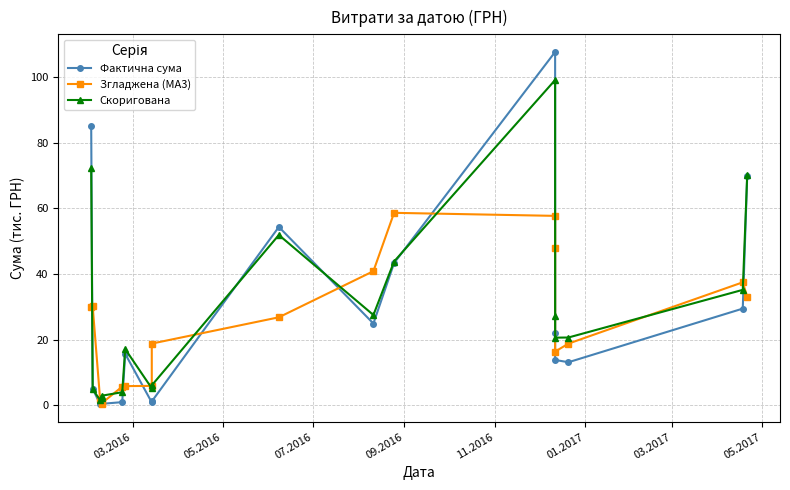

What is the difference between the maximum and minimum values in the Скоригована series?

97.6